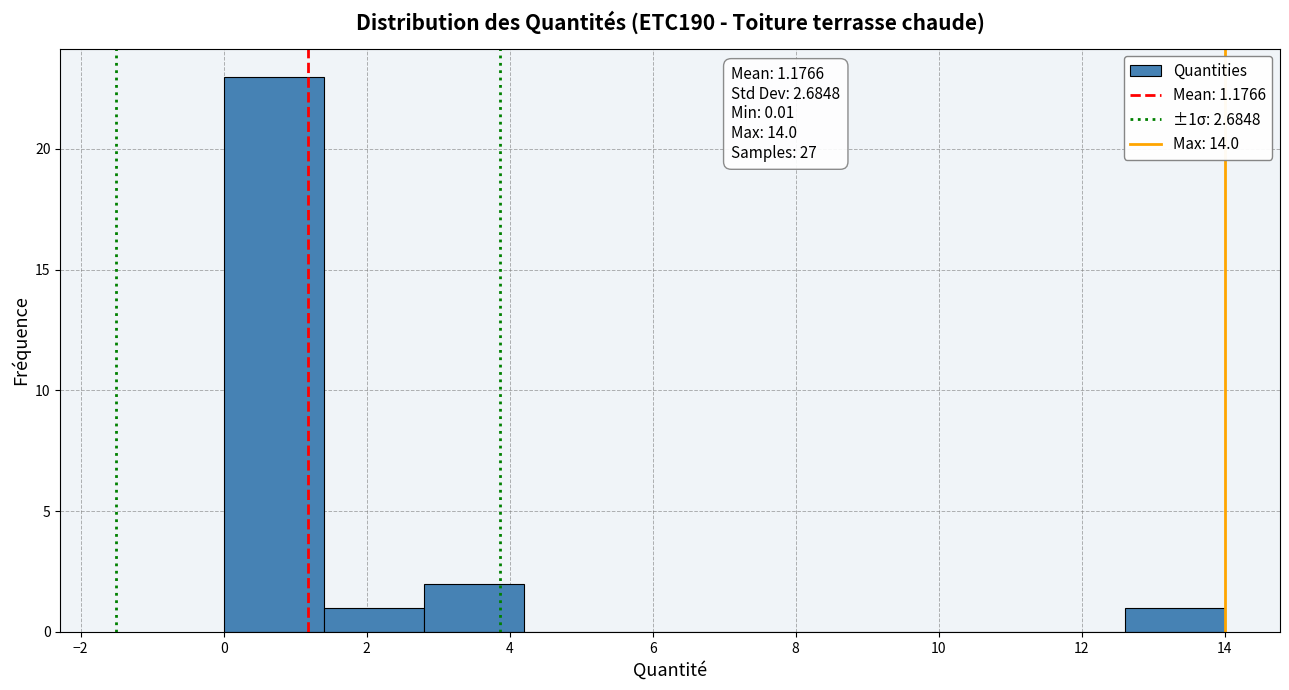

Over which range of the x-axis is the bar tallest?

0.0 to 1.4